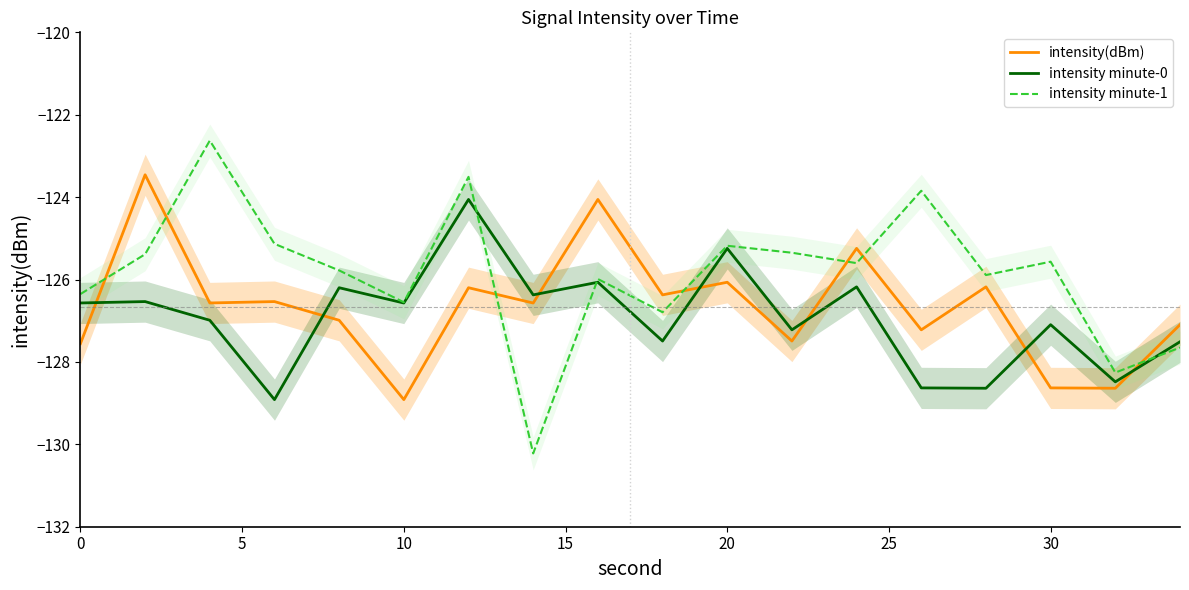

At which label does intensity(dBm) reach its minimum?

10